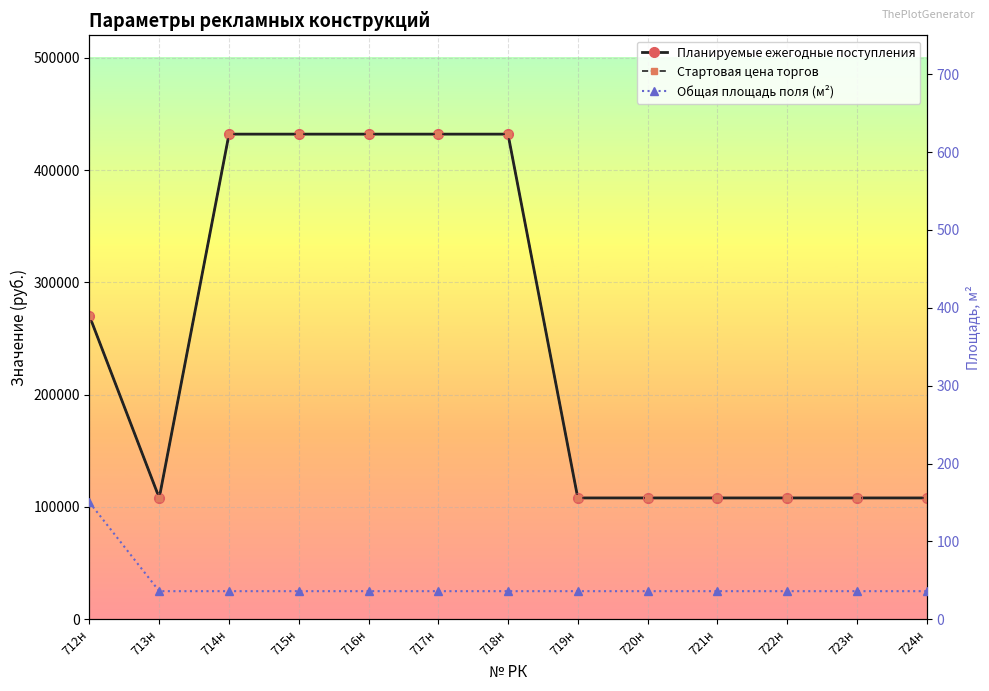

What is the average value of the Общая площадь поля (м²) series?

45